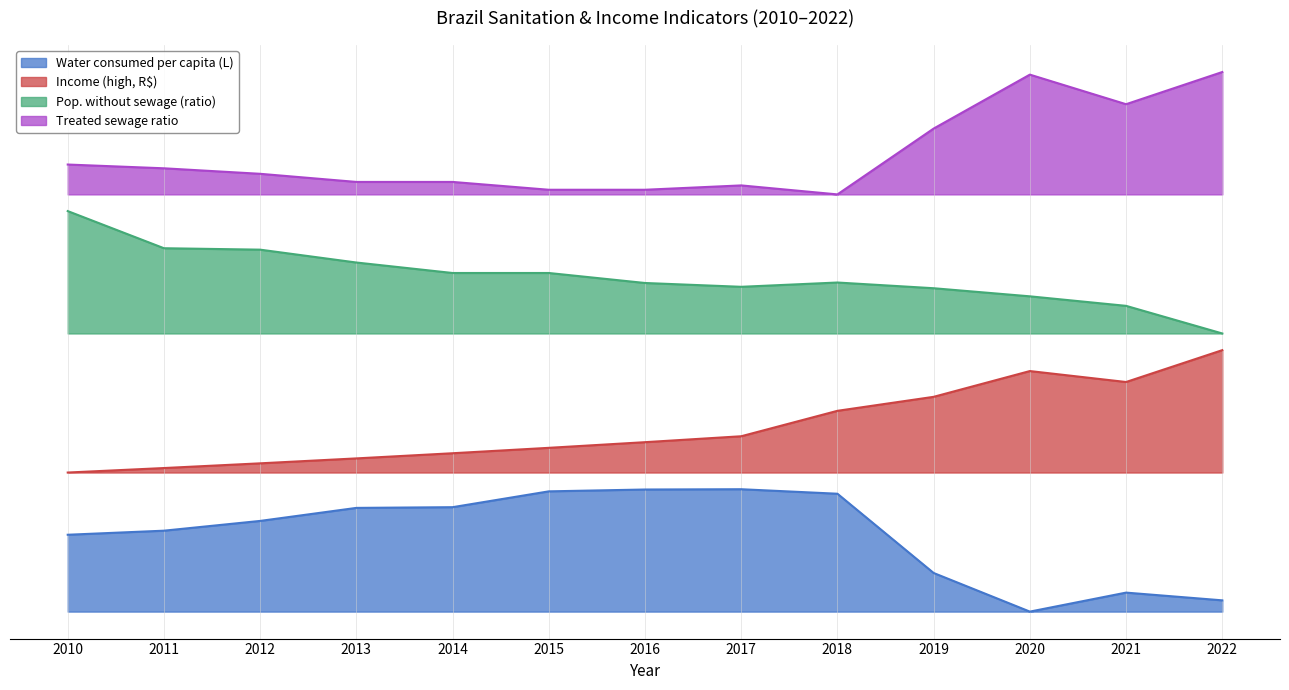

Reading left to right, extract all data points from this chart.

Water consumed per capita (L): 0.1	0.1	0.2	0.2	0.2	0.2	0.2	0.2	0.2	0.1	0.0	0.0	0.0
Income (high, R$): 0.2	0.3	0.3	0.3	0.3	0.3	0.3	0.3	0.4	0.4	0.4	0.4	0.5
Pop. without sewage (ratio): 0.7	0.7	0.7	0.6	0.6	0.6	0.6	0.6	0.6	0.6	0.6	0.5	0.5
Treated sewage ratio: 0.8	0.8	0.8	0.8	0.8	0.8	0.8	0.8	0.8	0.9	1.0	0.9	1.0